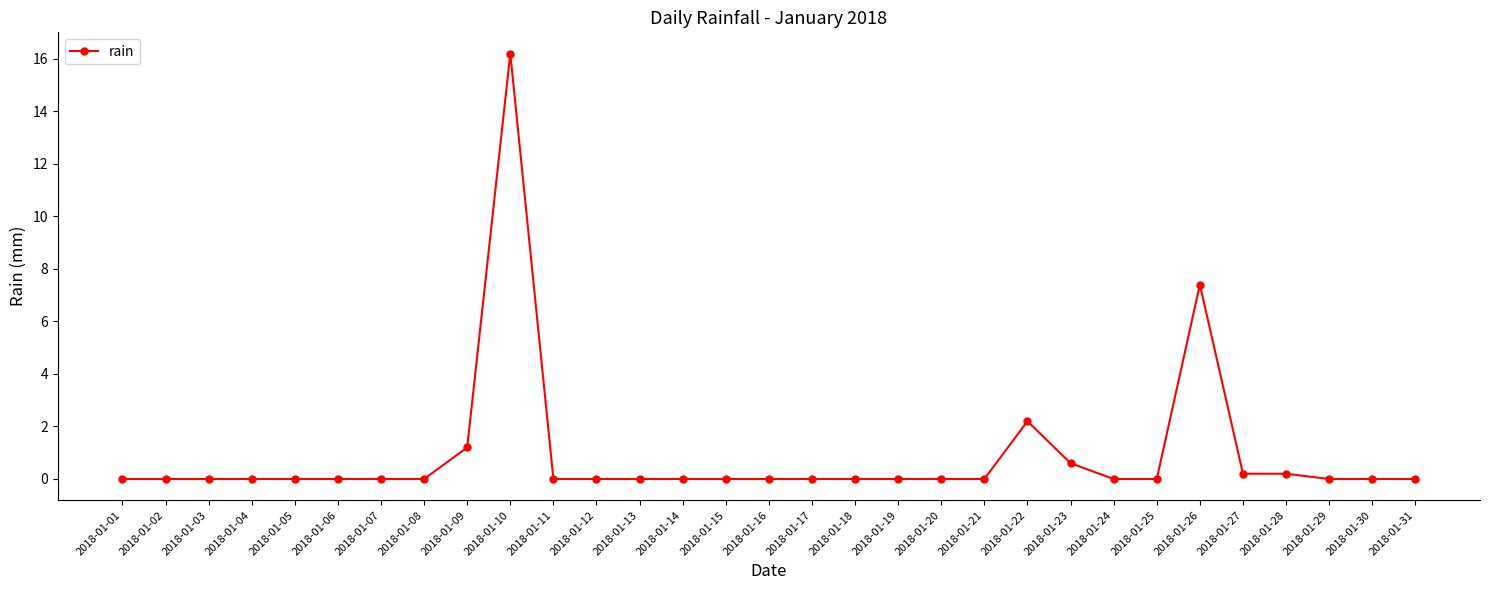

What is the difference between the maximum and minimum values?

16.2